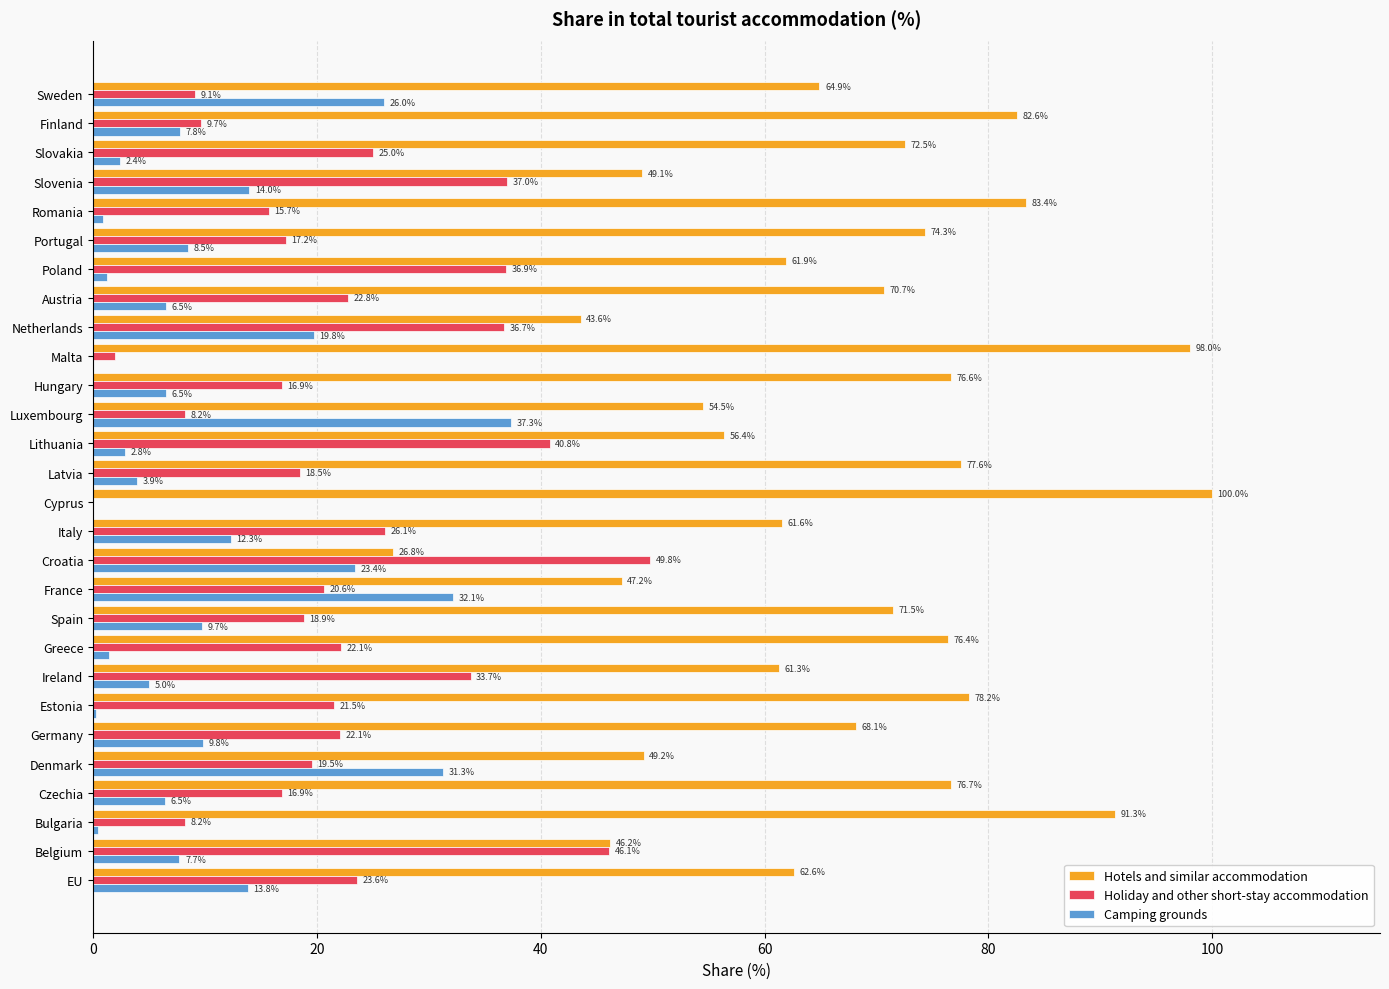

The Hotels and similar accommodation series shows 16.4 at Croatia. True or false?

False